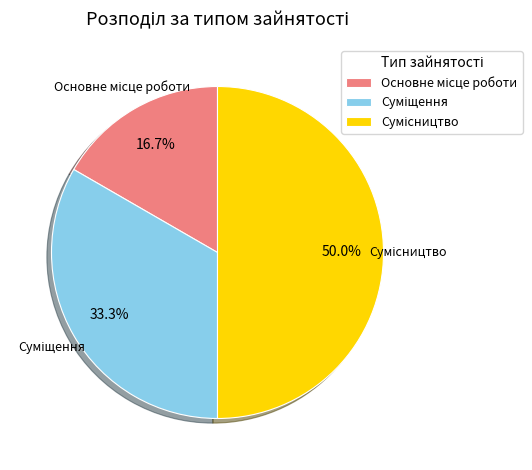

Count the number of slices in the pie.

3